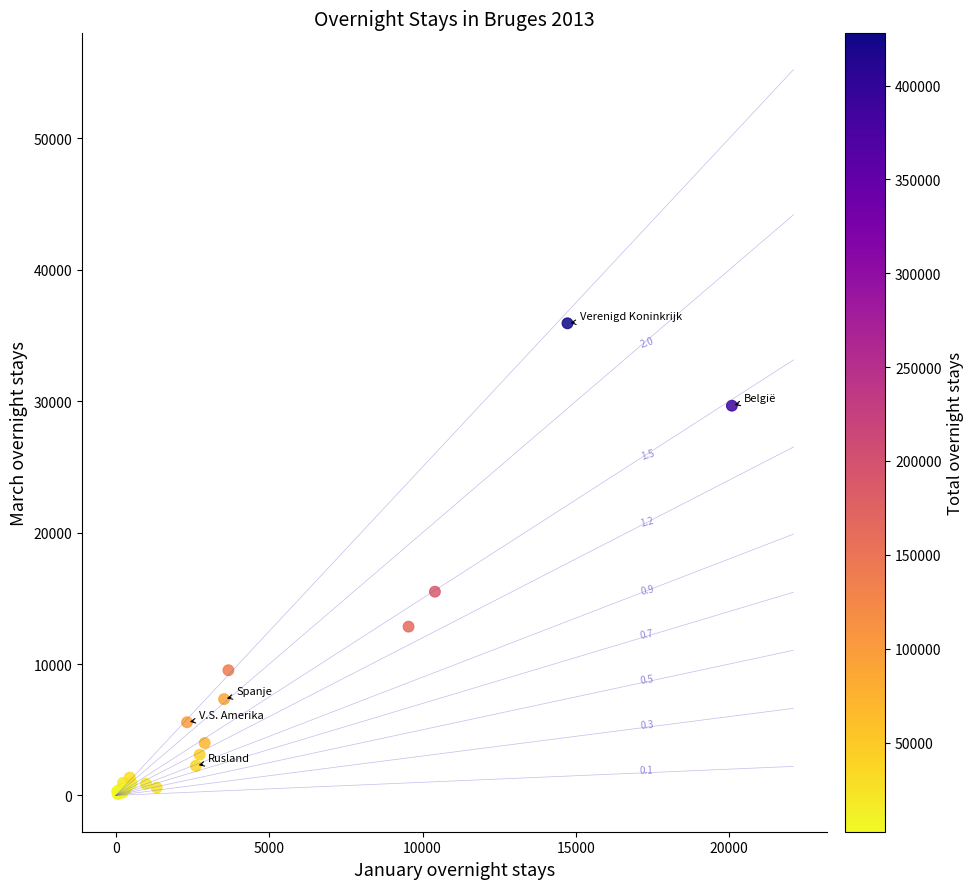

What Y value in the scatter plot is closest to 18012?

15505